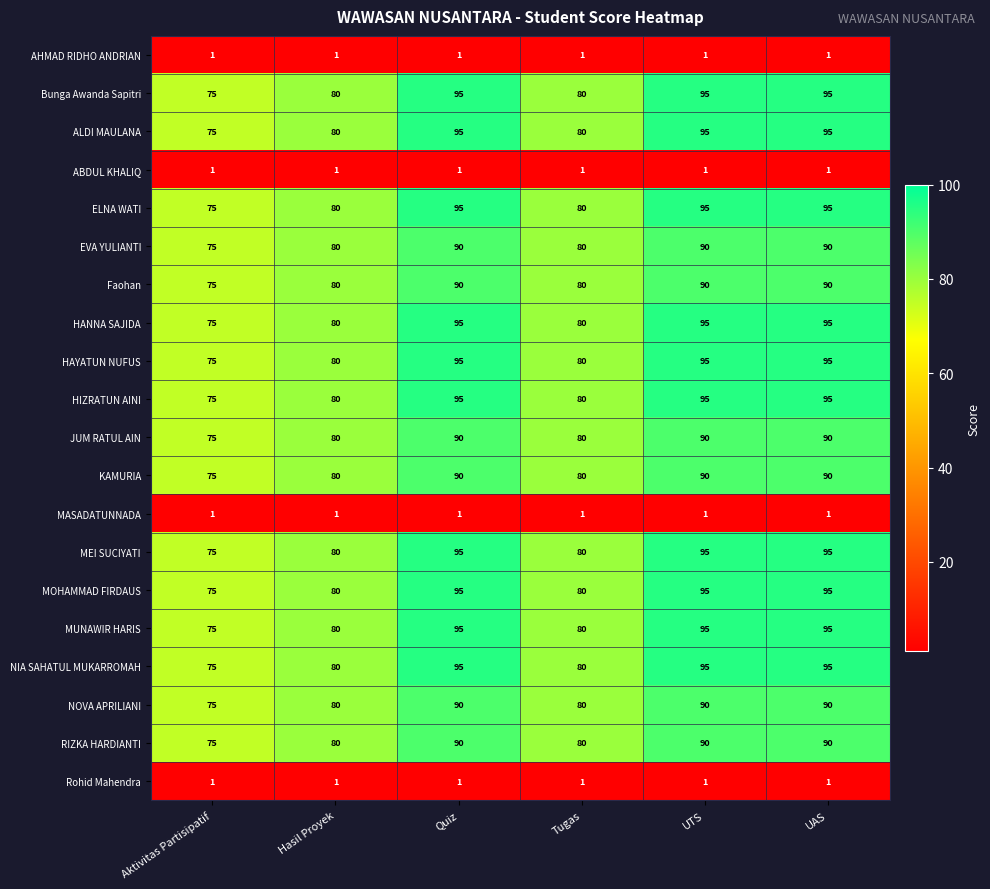

At how many categories does at least one series exceed 15?

6